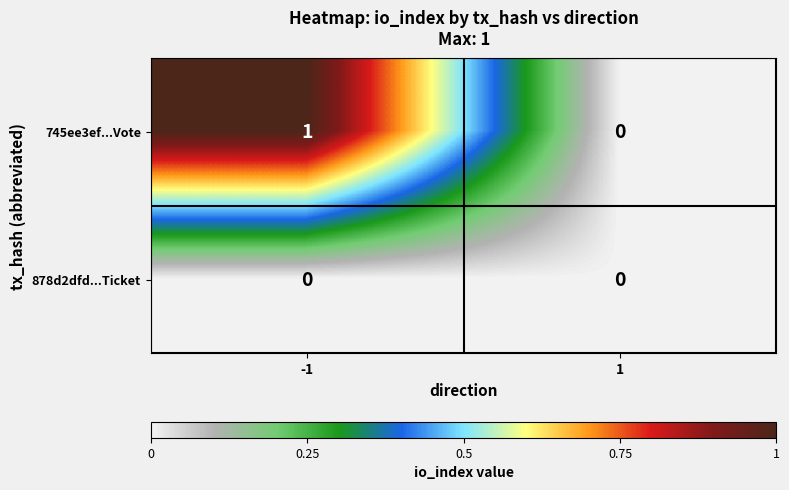

What is the difference between the highest and lowest values at -1?

1